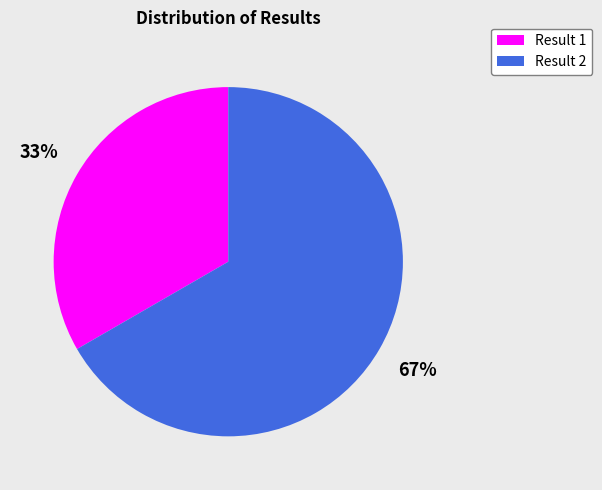

Is Result 1 the majority of the pie?

No